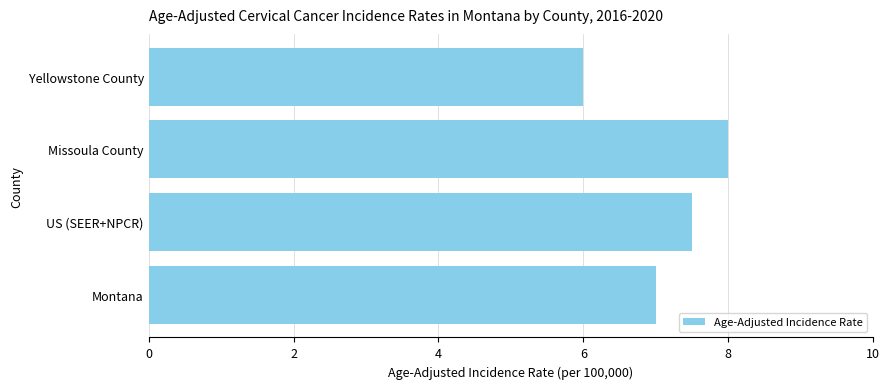

What is the difference between the maximum and minimum values?

2.0